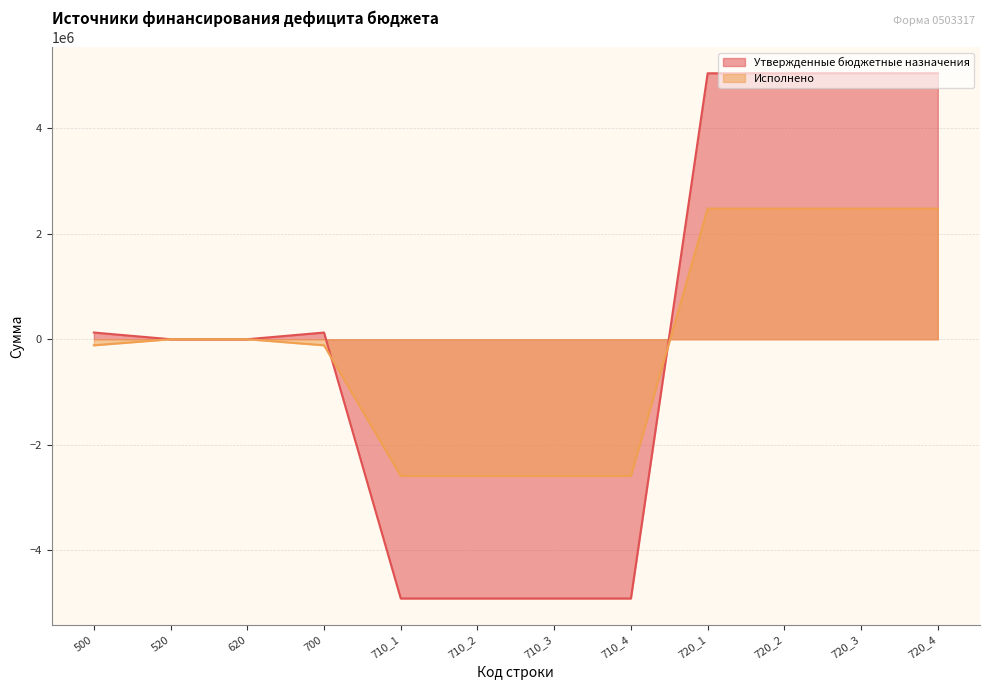

How many values in Исполнено are below zero?

6